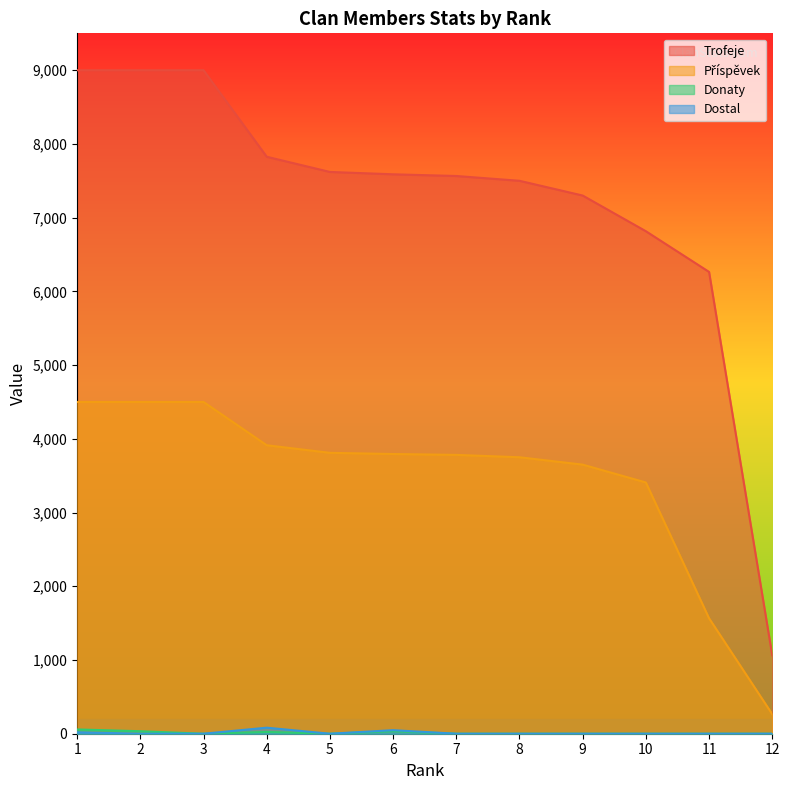

True or false: Dostal and Donaty intersect in this chart.

False